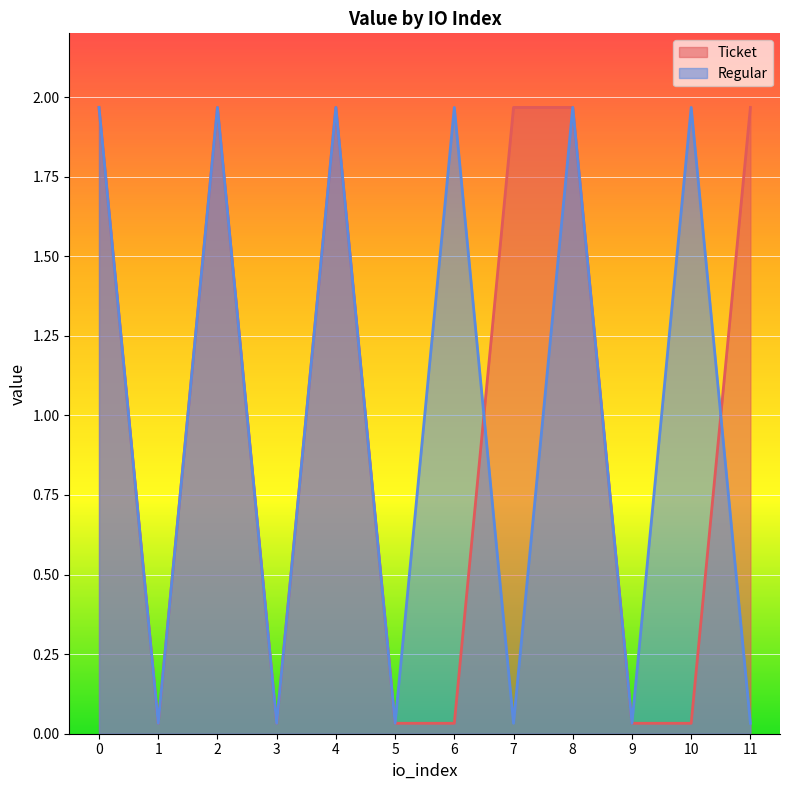

Reading left to right, extract all data points from this chart.

Ticket: 2.0	0.0	2.0	0.0	2.0	0.0	0.0	2.0	2.0	0.0	0.0	2.0
Regular: 2.0	0.0	2.0	0.0	2.0	0.0	2.0	0.0	2.0	0.0	2.0	0.0